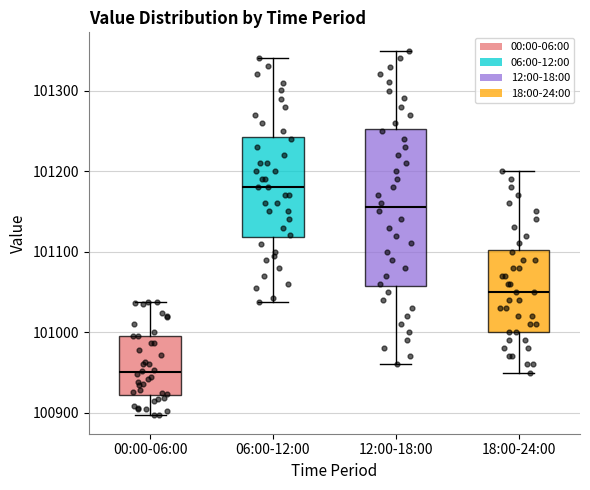

Where is the lower edge of the box for 18:00-24:00 on the y-axis? The values are not printed on the chart, so give them approximately, as read against the axis.

101000